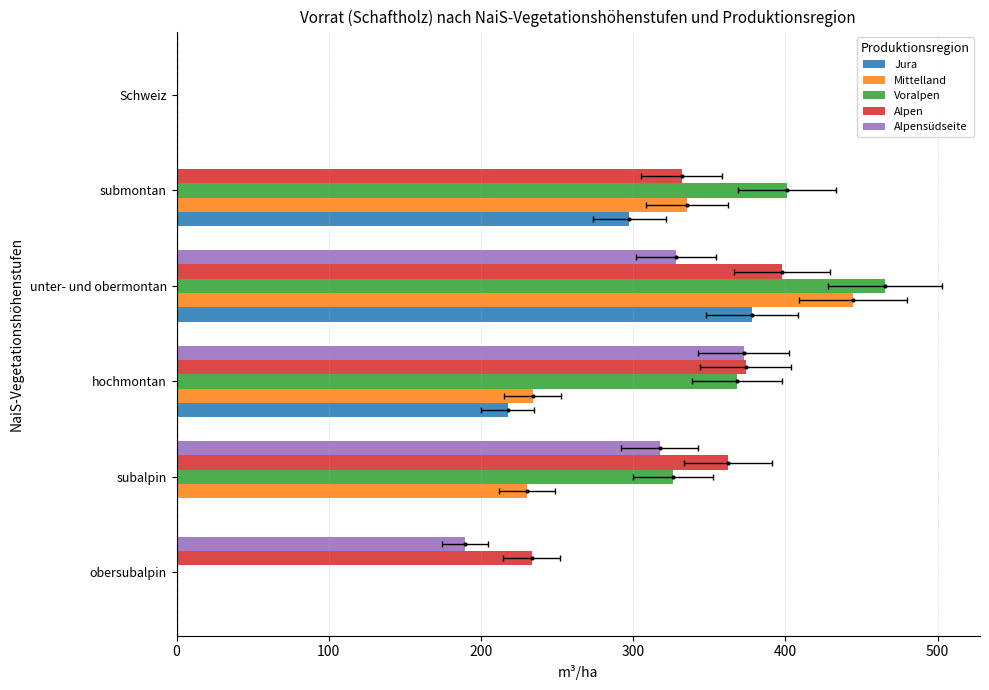

List the series in order of their peak value, highest first.

Voralpen, Mittelland, Alpen, Jura, Alpensüdseite